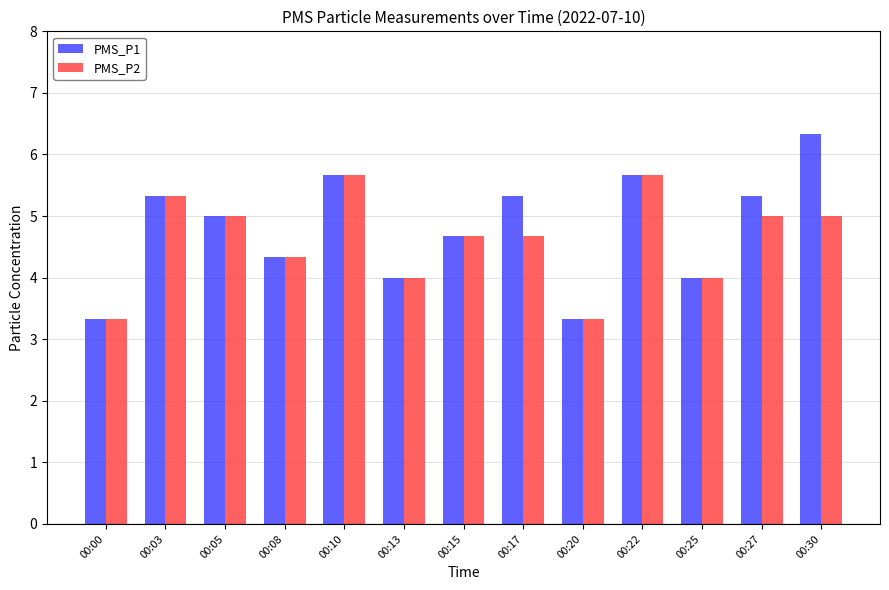

Reading left to right, transcribe all the data shown in this chart.

PMS_P1: 3.3	5.3	5.0	4.3	5.7	4.0	4.7	5.3	3.3	5.7	4.0	5.3	6.3
PMS_P2: 3.3	5.3	5.0	4.3	5.7	4.0	4.7	4.7	3.3	5.7	4.0	5.0	5.0